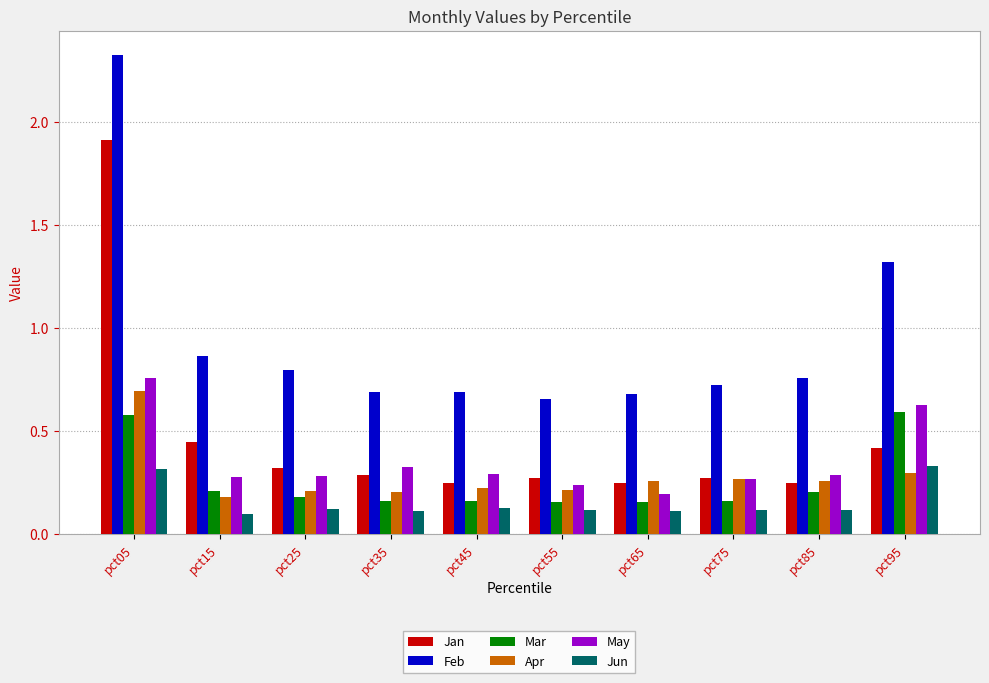

How many groups of bars are there?

10